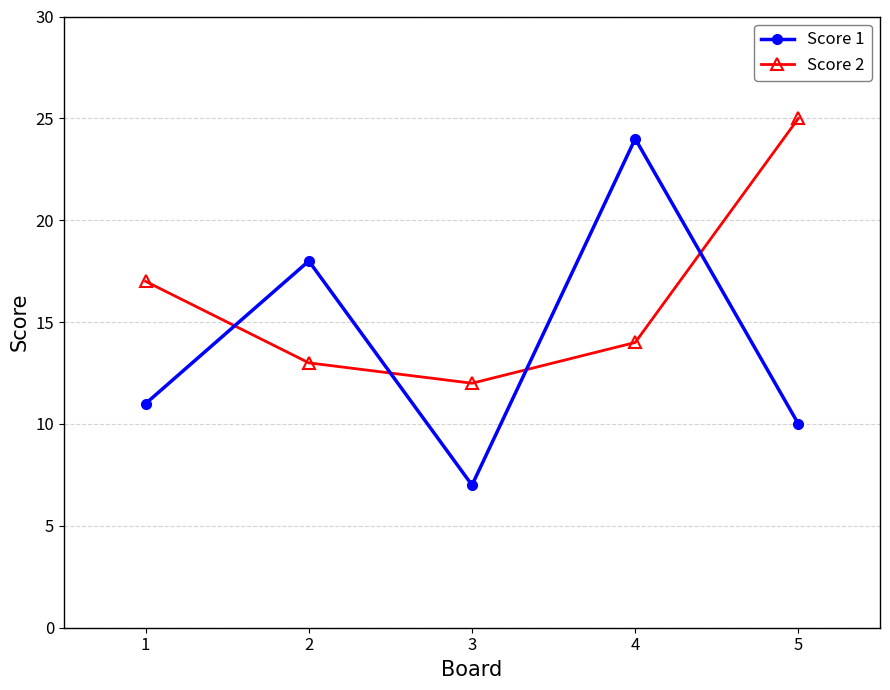

Rank the series by their maximum value, from highest to lowest.

Score 2, Score 1